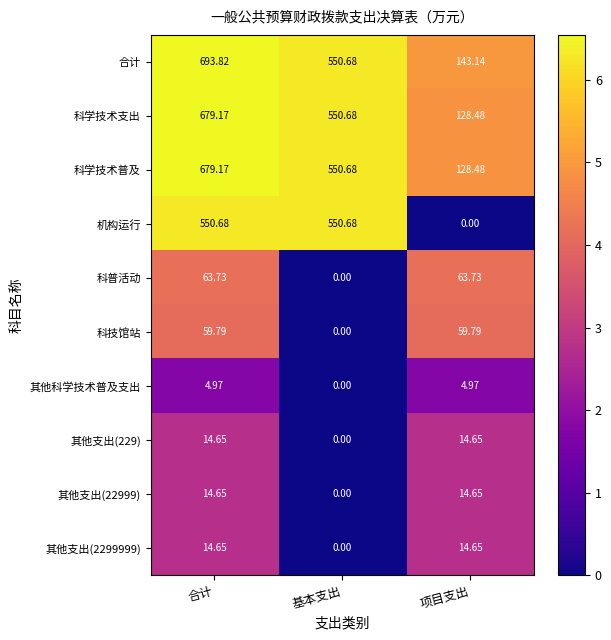

What is the total value across all series at 基本支出?

2202.7